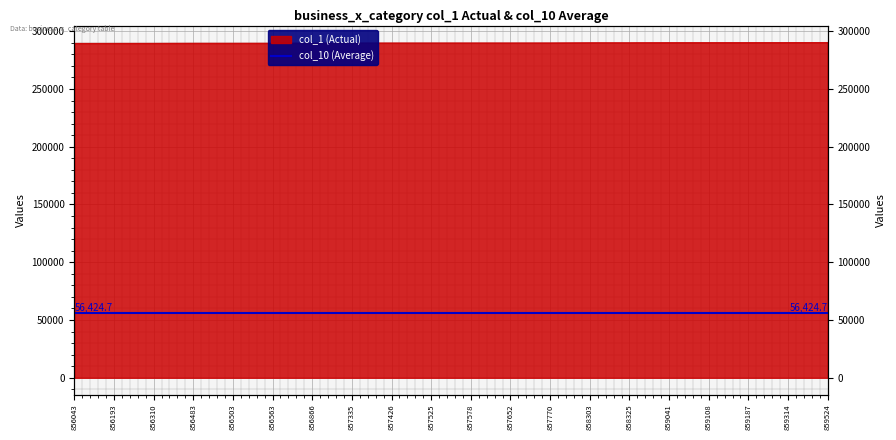

What is the difference between the maximum and second lowest values?

764